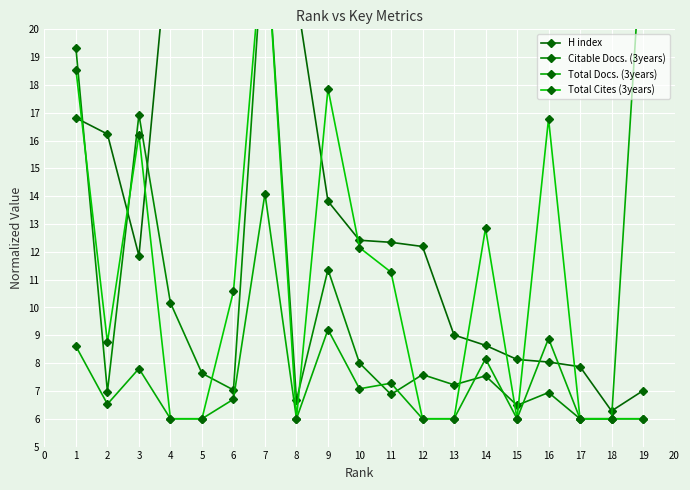

What is the highest value of the Total Cites (3years) series?

24.0